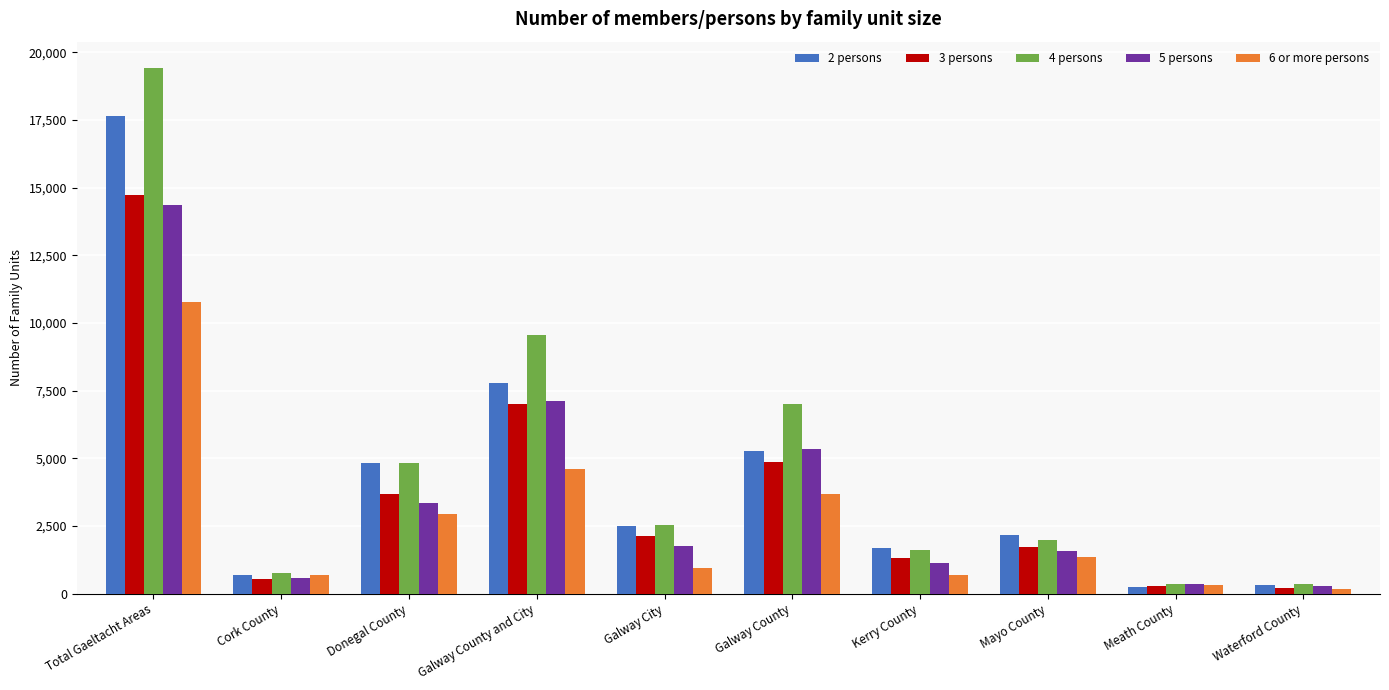

How many data points in 6 or more persons are less than 1367?

5